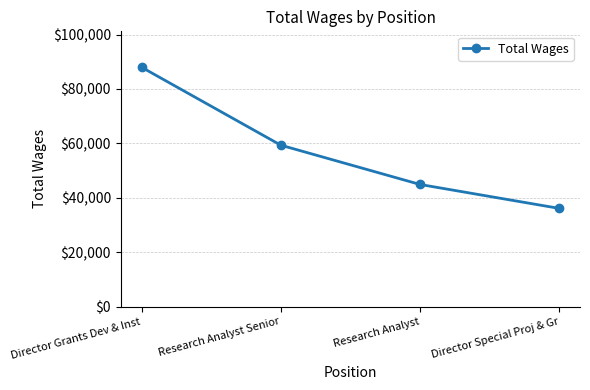

The chart shows a value of 27022 at Director Grants Dev & Inst. True or false?

False